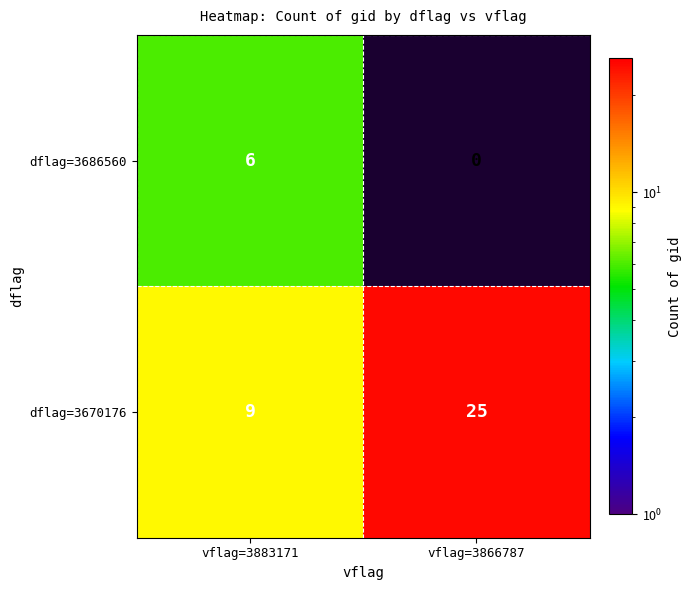

Reading left to right, list all the values displayed in this chart.

dflag=3686560: vflag=3883171=6	vflag=3866787=0
dflag=3670176: vflag=3883171=9	vflag=3866787=25